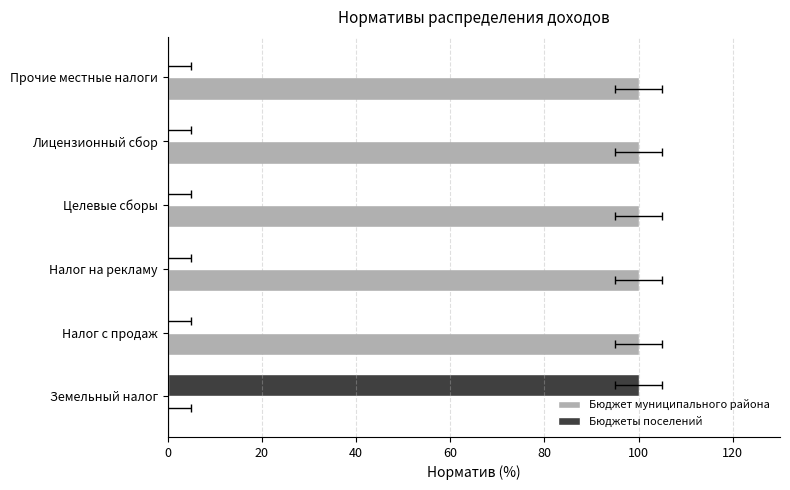

Between Лицензионный сбор and Земельный налог, which is larger?

Лицензионный сбор